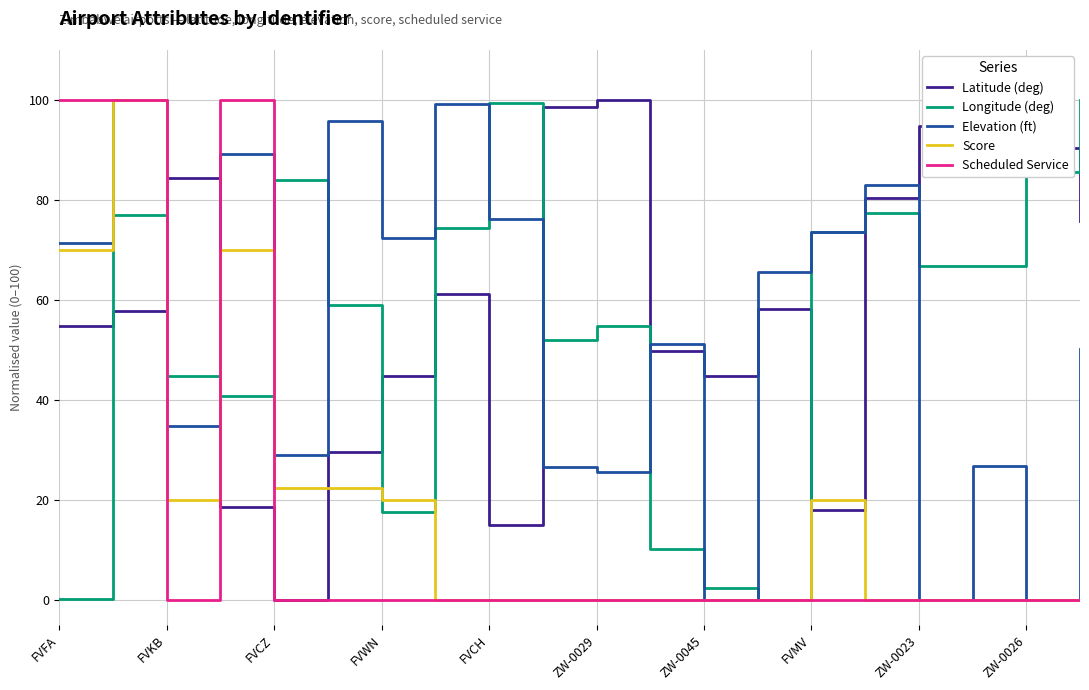

What is the greatest value displayed?

100.0